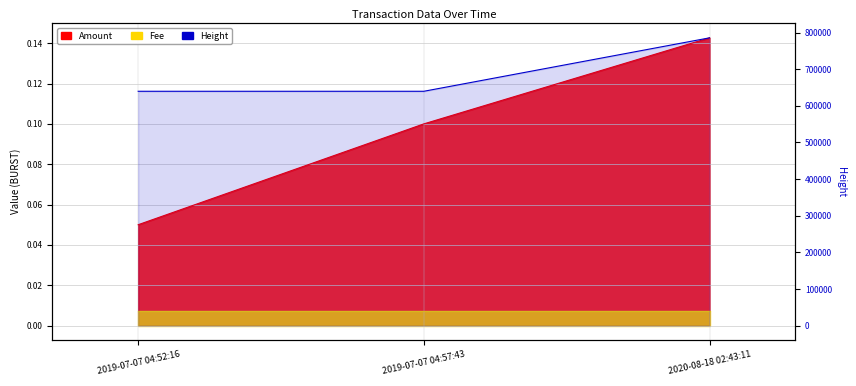

Between 2019-07-07 04:57:43 and 2020-08-18 02:43:11, which is larger?

2020-08-18 02:43:11